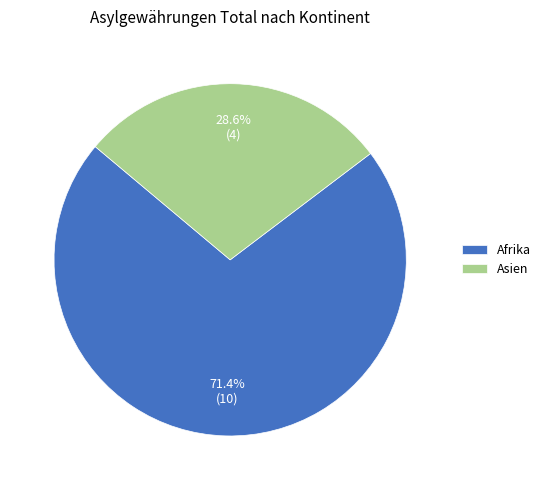

How many slices are in this pie chart?

2